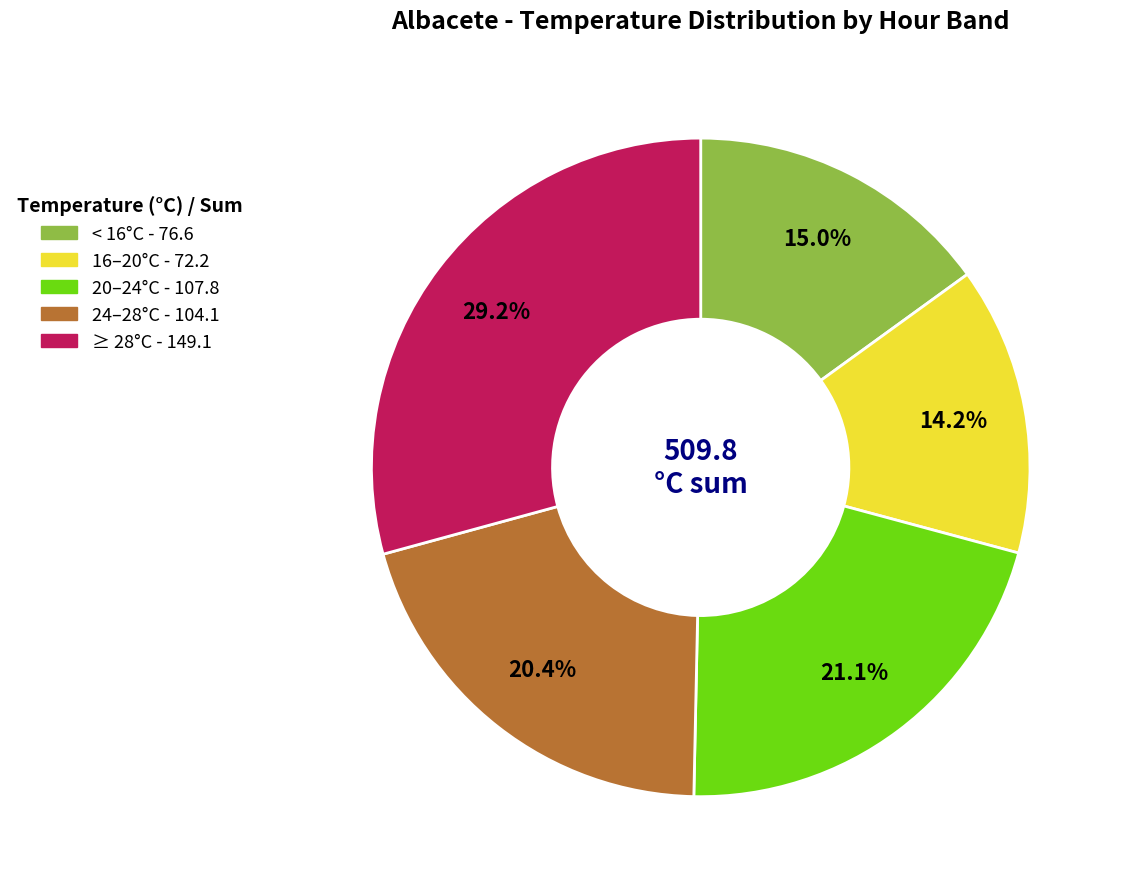

How many segments does this pie chart have?

5